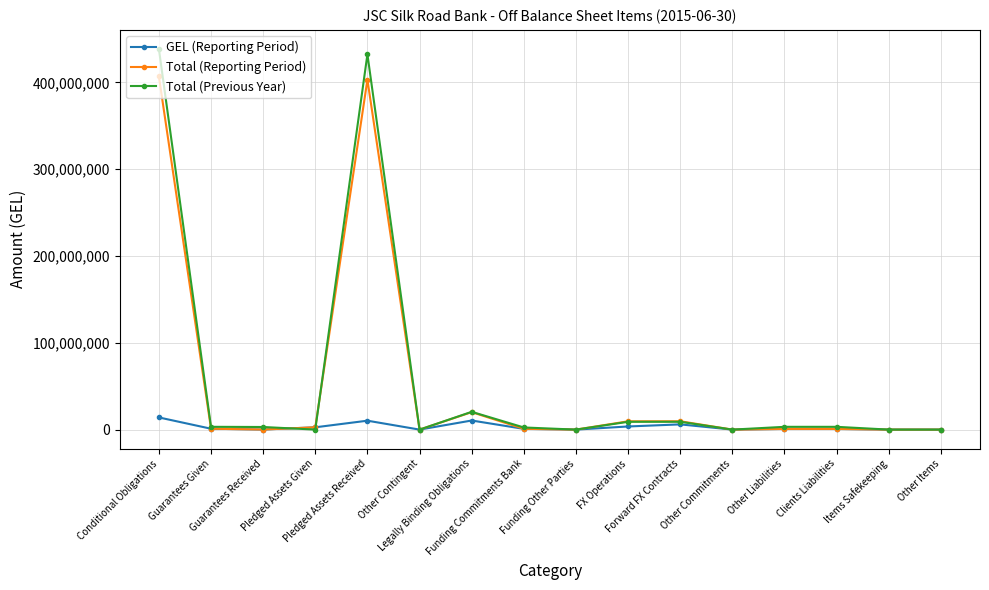

What is the average value of the Total (Reporting Period) series?

53462589.1